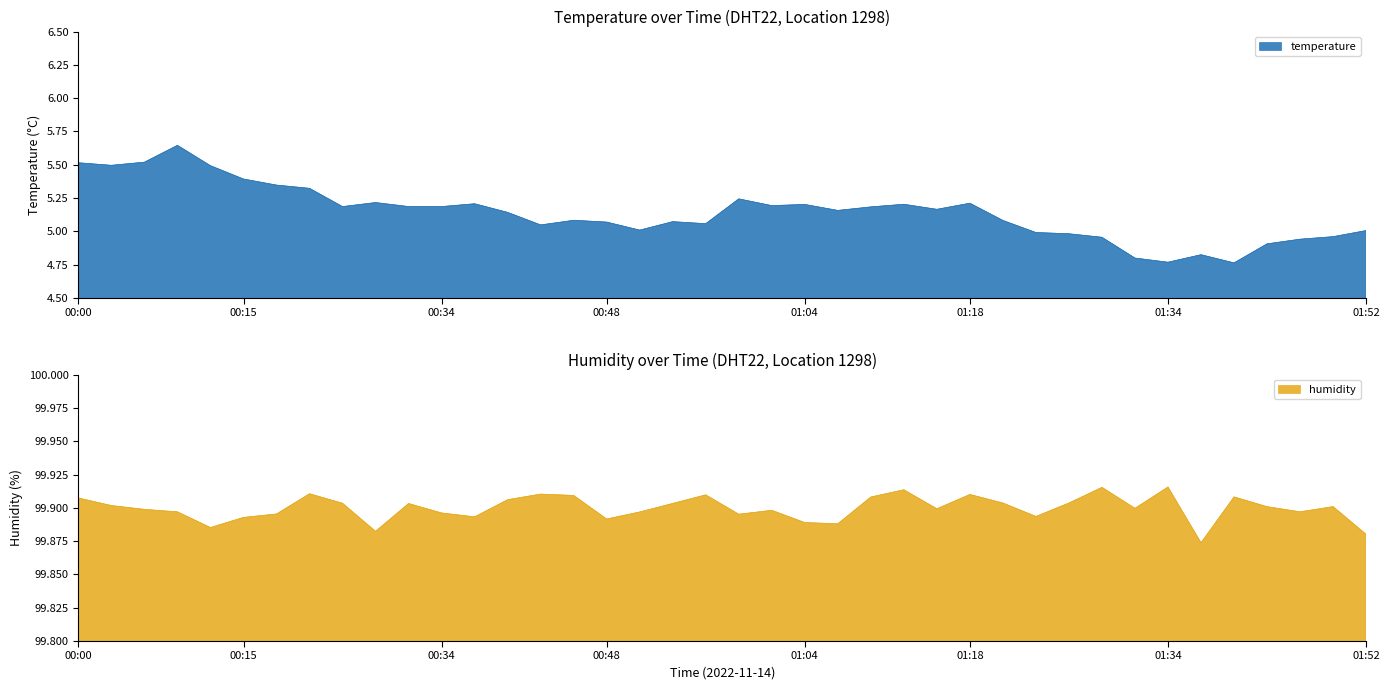

What is the lowest value of the temperature series?

4.8